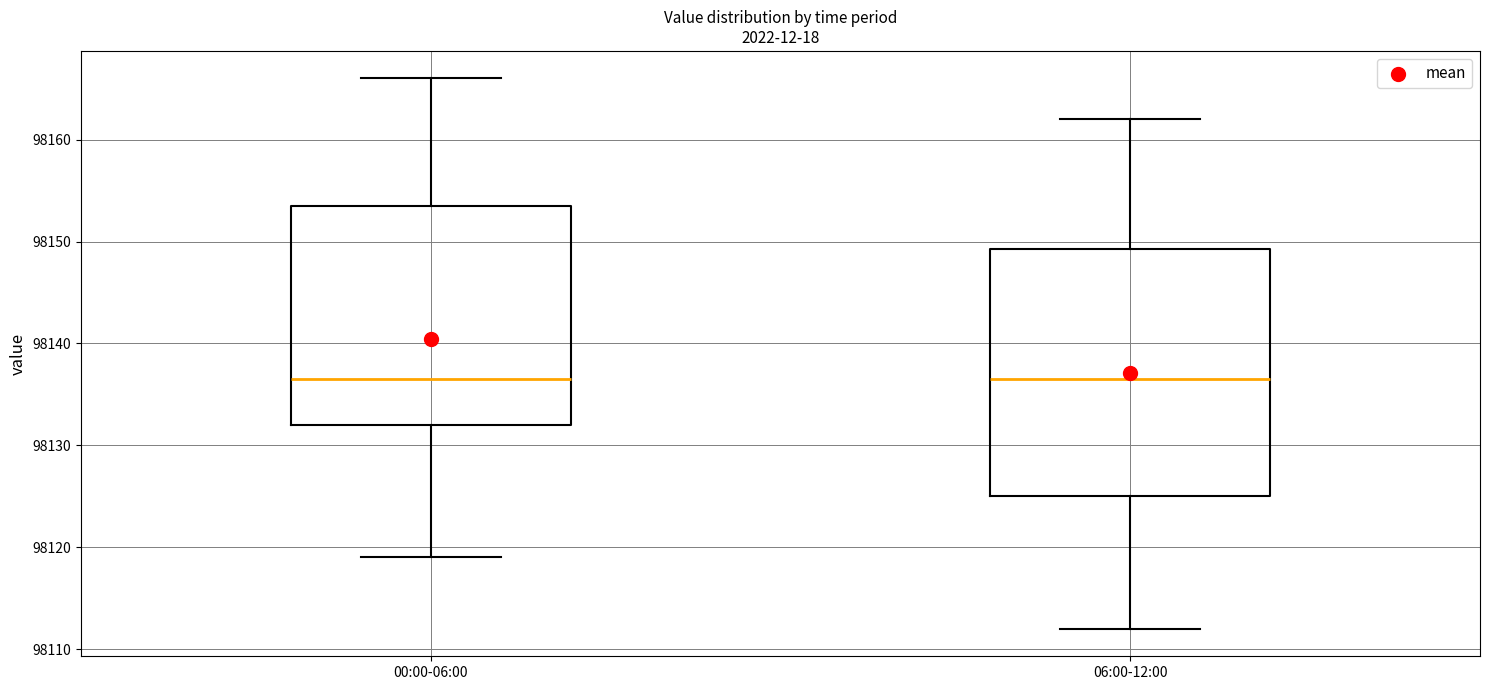

Where does the upper whisker of the box for 00:00-06:00 end on the y-axis? The values are not printed on the chart, so give them approximately, as read against the axis.

98166